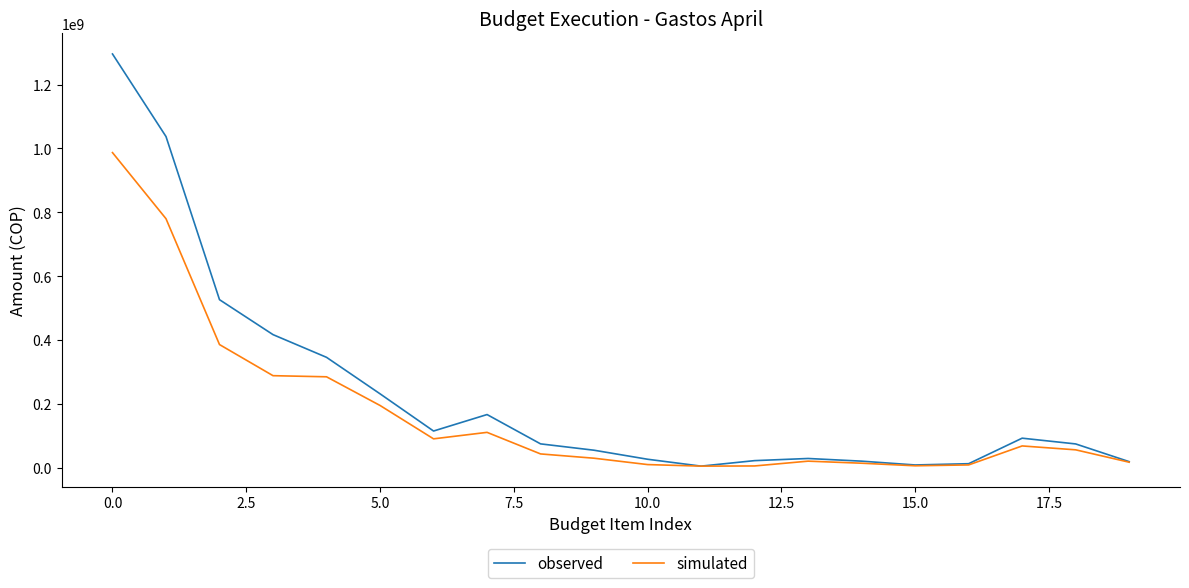

Which series has the largest total across all categories?

observed